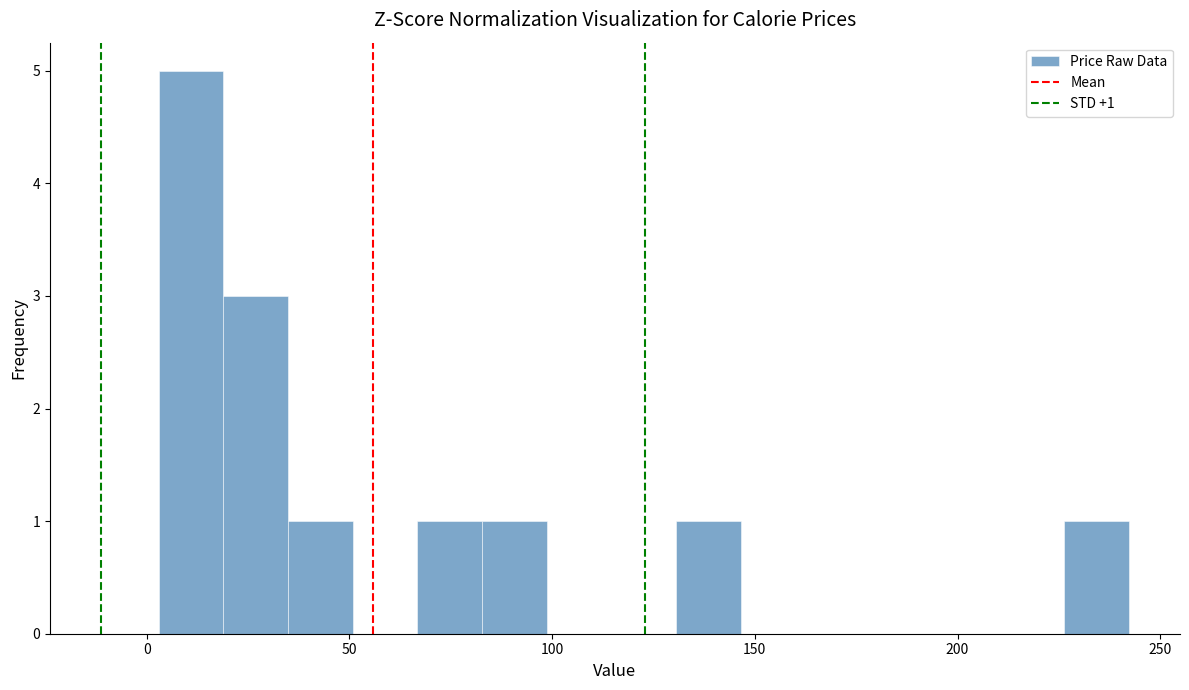

Around what value on the x-axis is the tallest bar? Give the approximate position of its centre, as read against the axis.

10